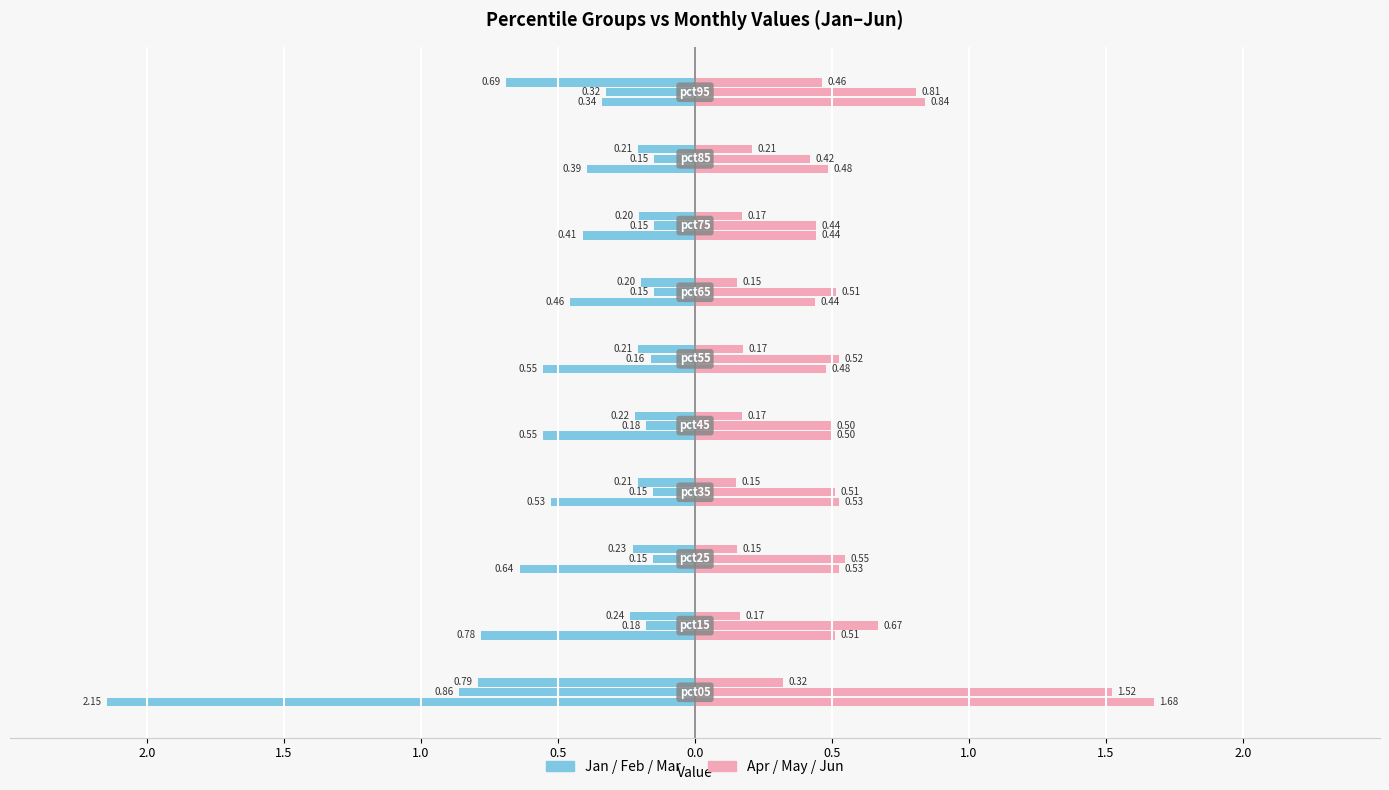

At which category is the sum across all series the highest?

pct05